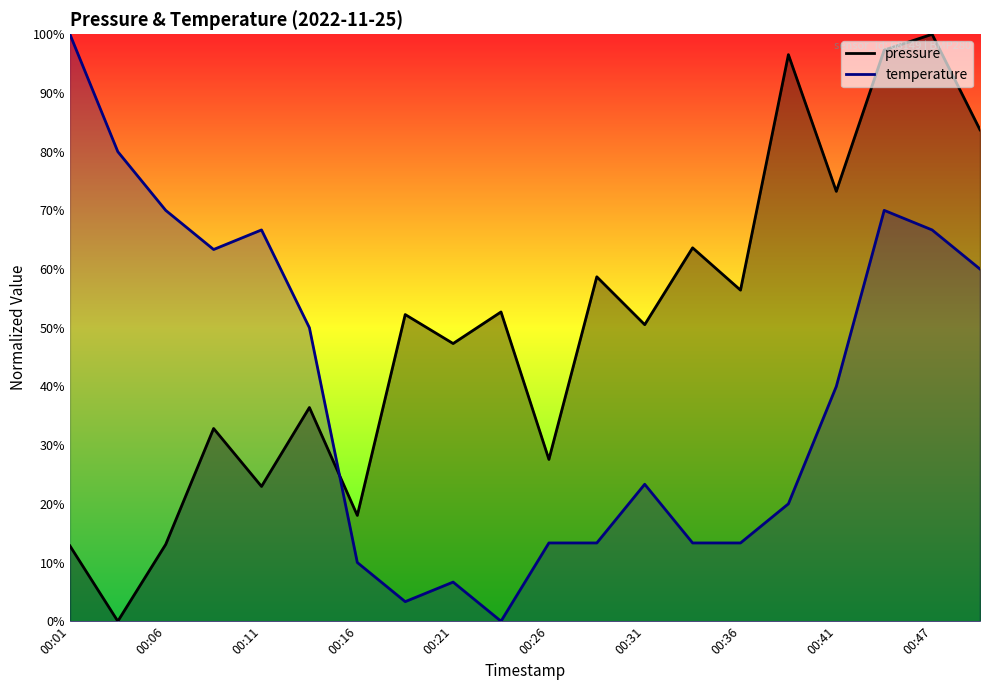

How many times do pressure and temperature cross each other?

1